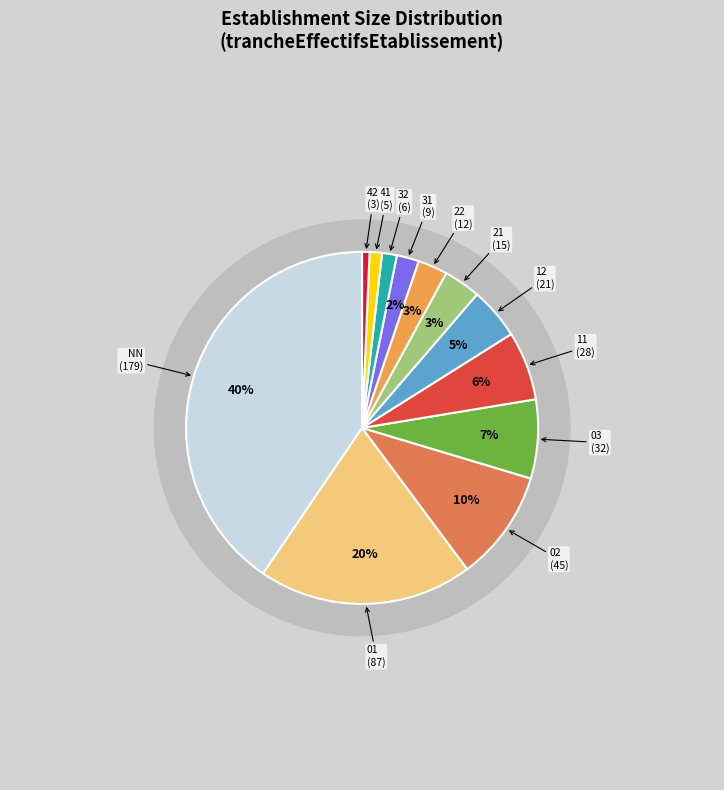

To the nearest percent, what is the difference between the largest and smallest slice percentages?

40%